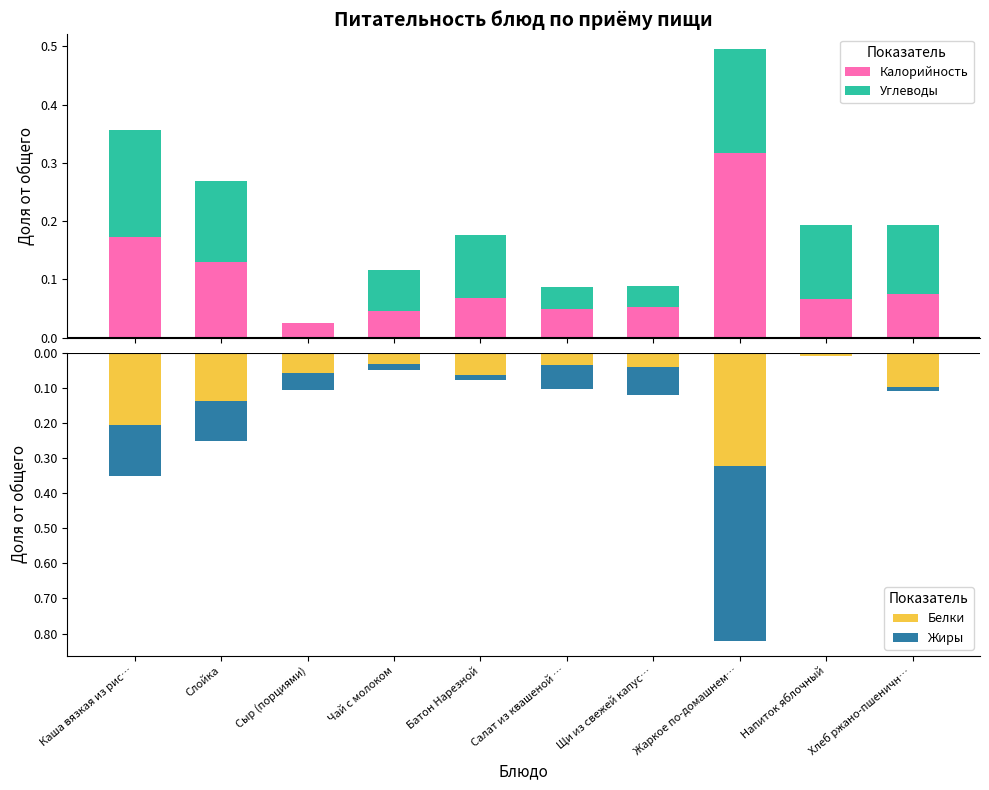

Is it true that Жиры equals -0.0 at Хлеб ржано-пшеничн…?

False